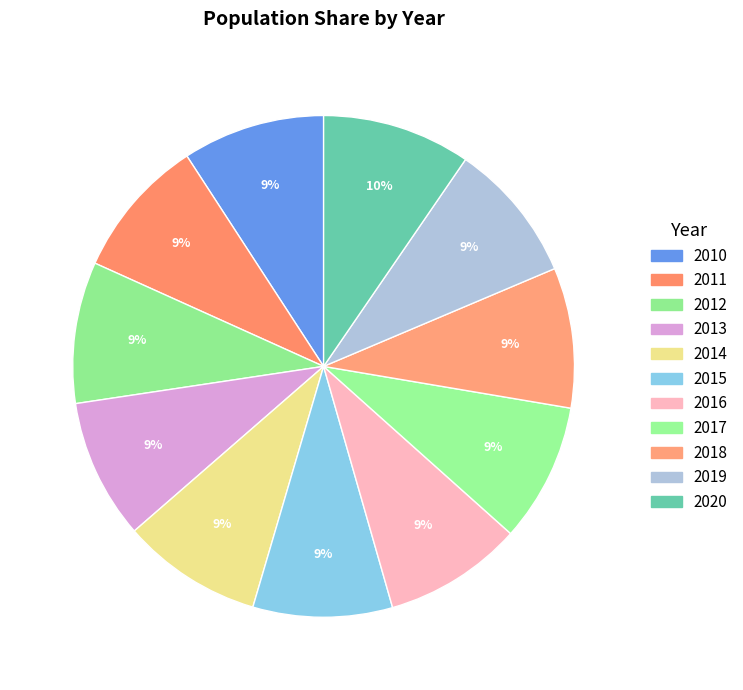

To the nearest percent, what percentage of the pie is 2018?

9%